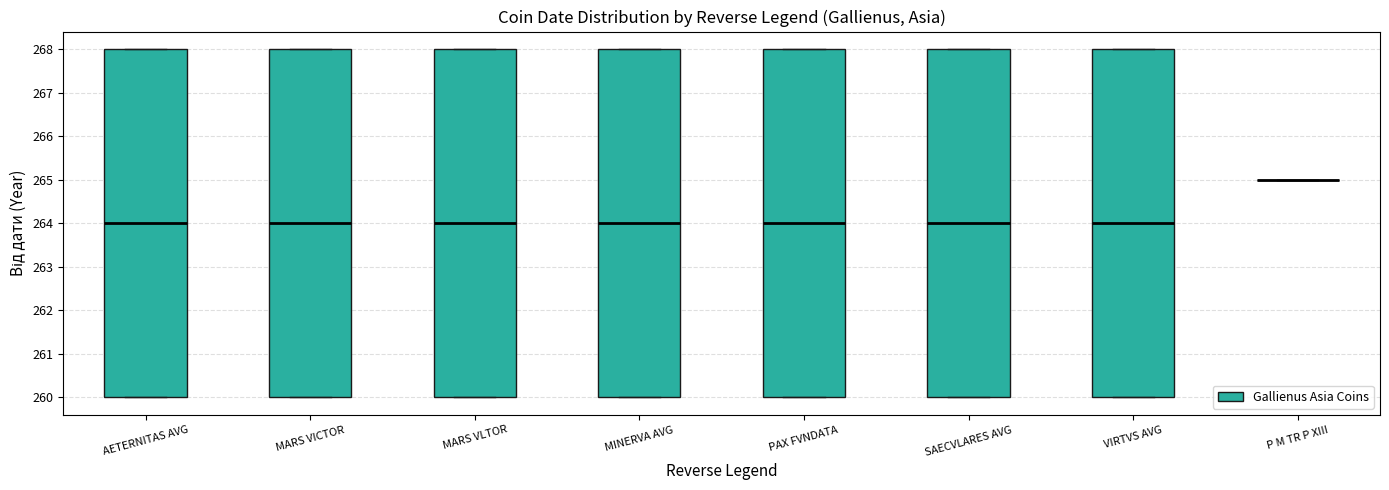

Reading left to right, transcribe this box plot: for each box, give where its median line is, the range the box spans, and where its two whiskers end, as read against the y-axis. The values are not printed on the chart, so give them approximately, as read against the axis.

AETERNITAS AVG: median 264, box 260 to 268, whiskers 260 to 268
MARS VICTOR: median 264, box 260 to 268, whiskers 260 to 268
MARS VLTOR: median 264, box 260 to 268, whiskers 260 to 268
MINERVA AVG: median 264, box 260 to 268, whiskers 260 to 268
PAX FVNDATA: median 264, box 260 to 268, whiskers 260 to 268
SAECVLARES AVG: median 264, box 260 to 268, whiskers 260 to 268
VIRTVS AVG: median 264, box 260 to 268, whiskers 260 to 268
P M TR P XIII: box collapsed to a line at 265, whiskers 265 to 265